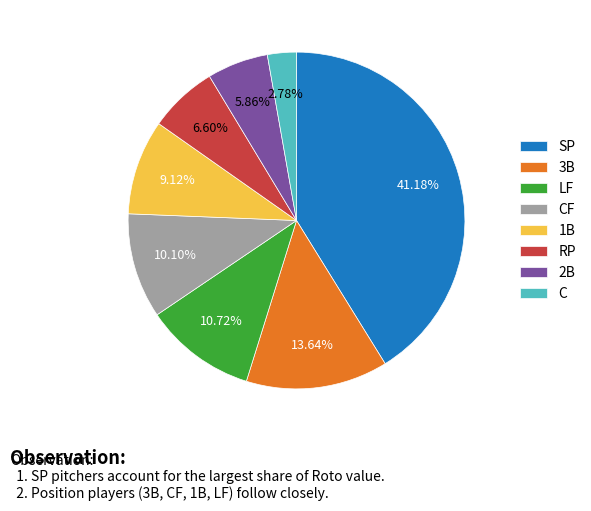

Rank the categories by value from highest to lowest.

SP, 3B, LF, CF, 1B, RP, 2B, C